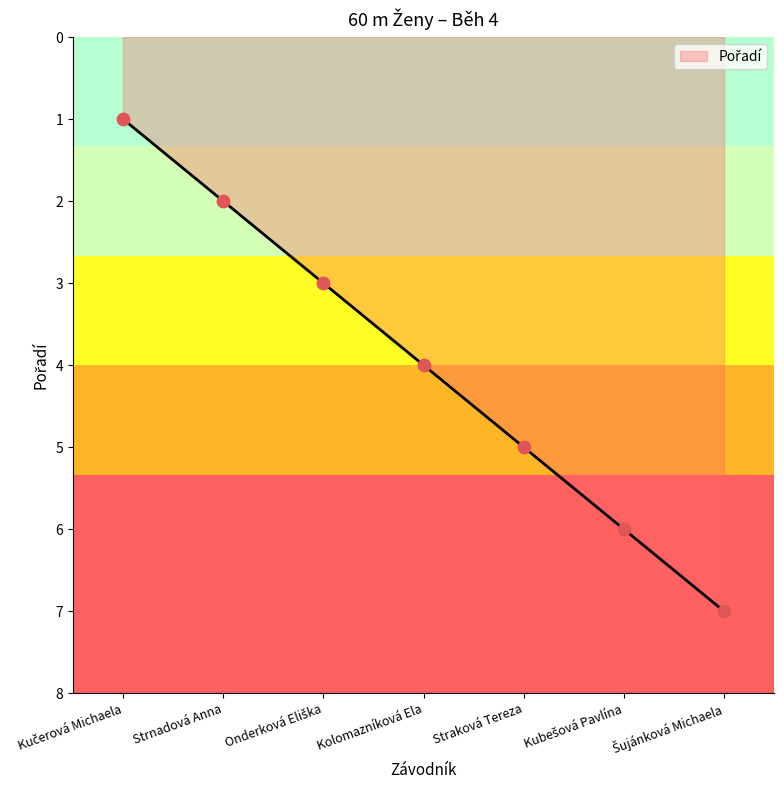

True or false: there are more than 1 points higher than both neighbors.

False